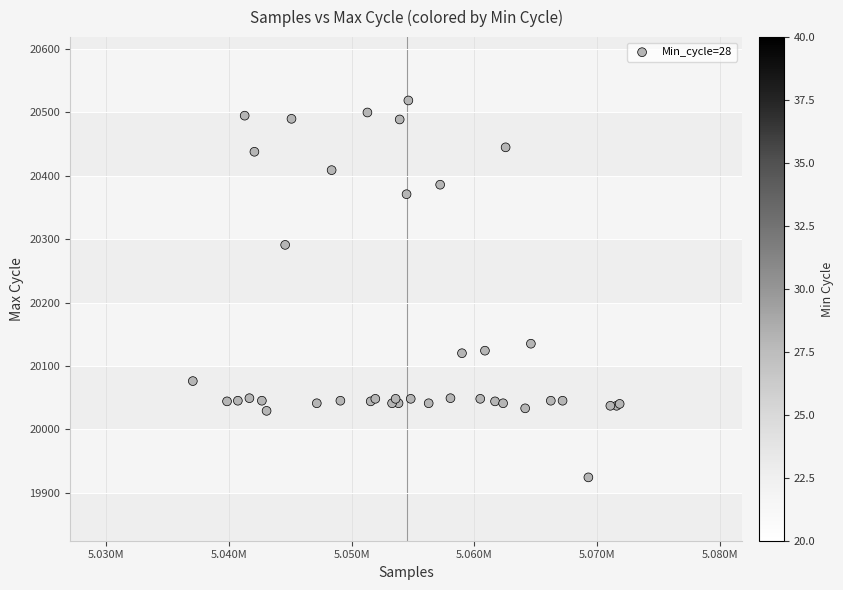

What Y value in the scatter plot is closest to 20221?

20291